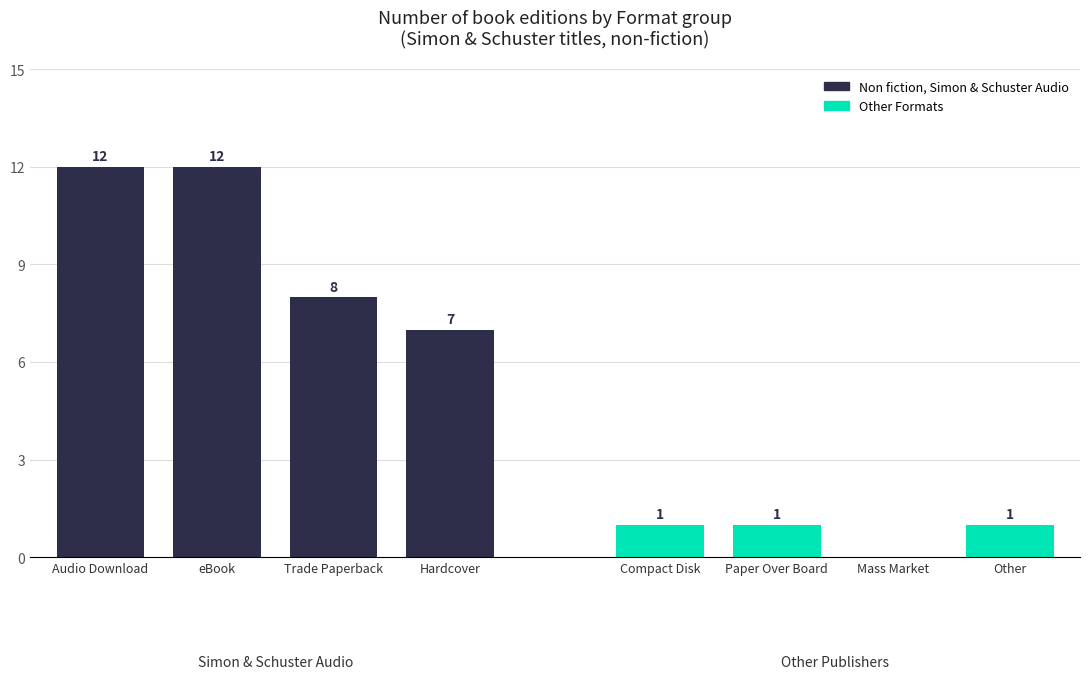

The value of Non fiction, Simon & Schuster Audio at eBook is 12. True or false?

True